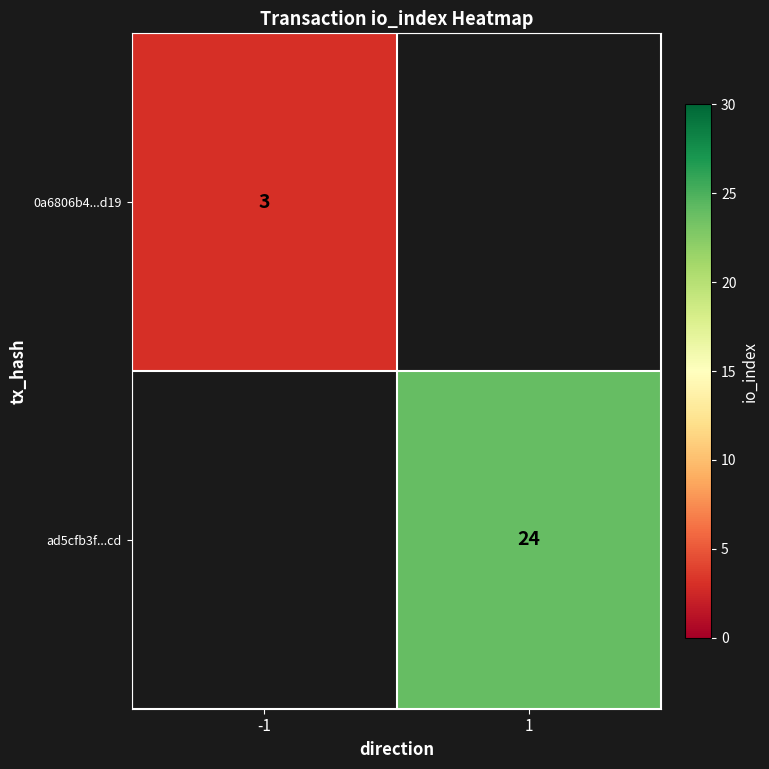

The value of ad5cfb3f...cd at 1 is 6. True or false?

False